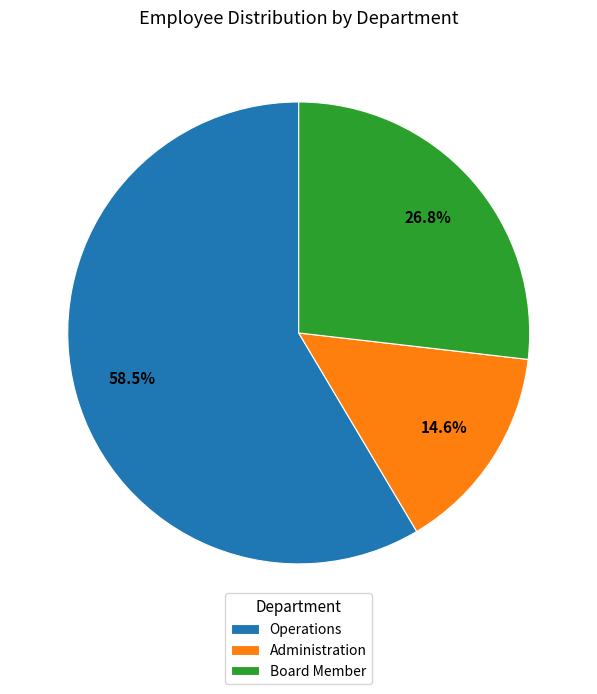

How many slices are in this pie chart?

3